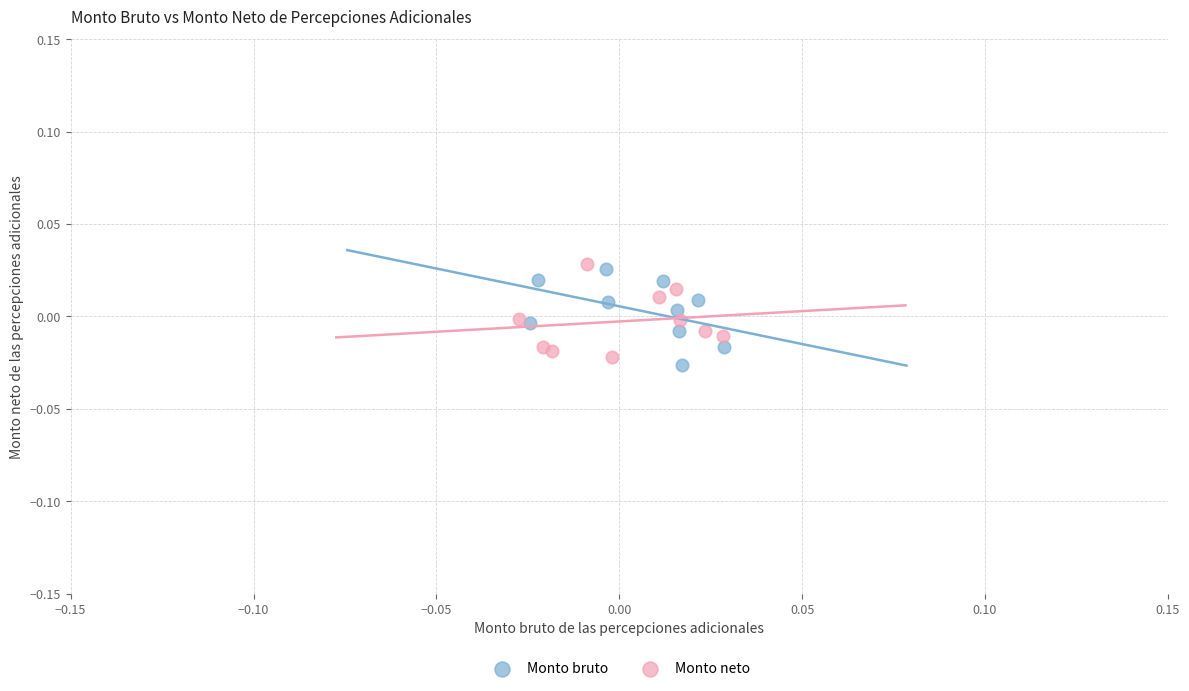

Which series reaches the minimum Y coordinate?

Monto bruto